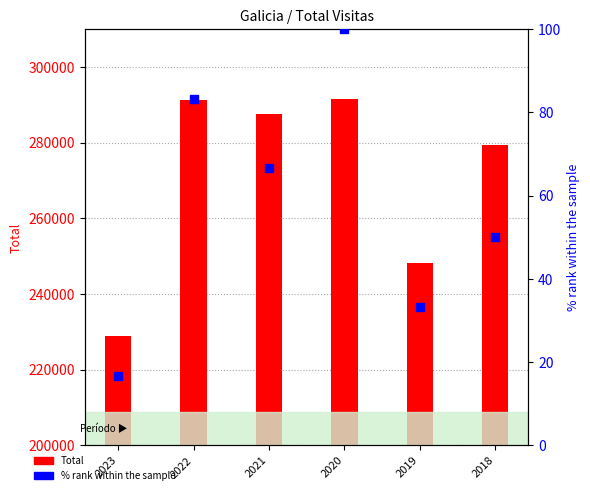

At how many categories does at least one series exceed 273131?

4